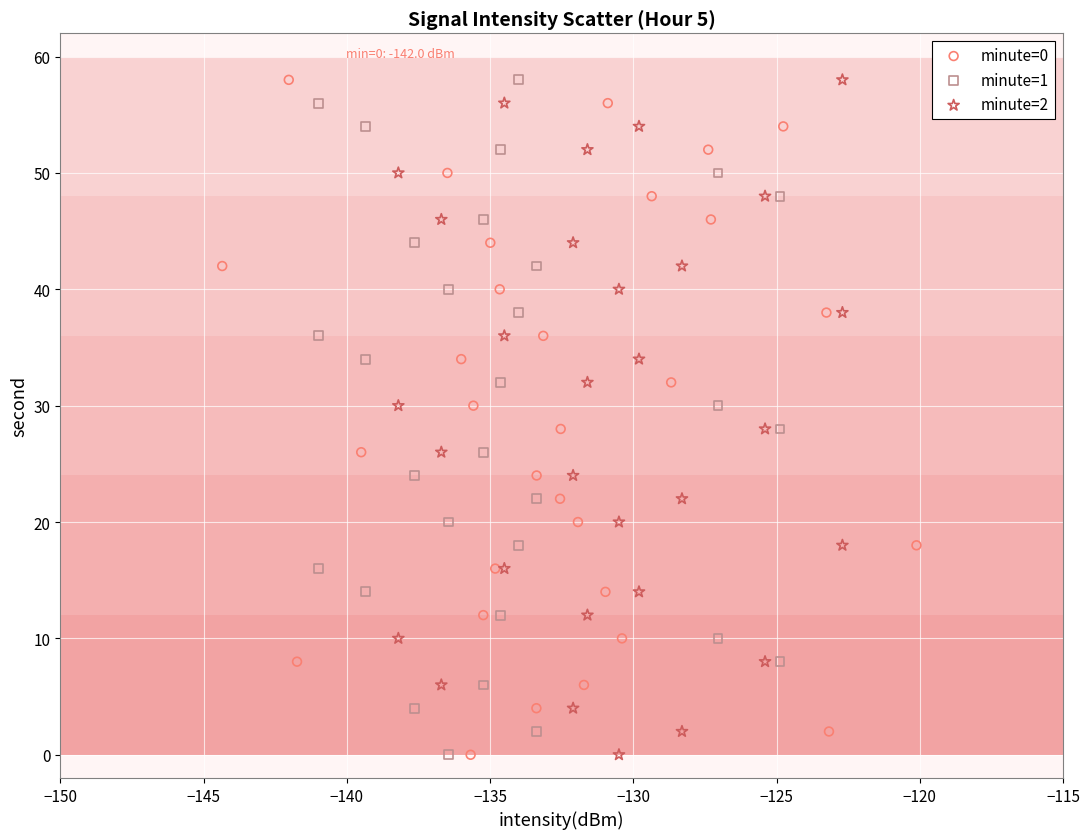

What are all the series names shown in the legend?

minute=0, minute=1, minute=2